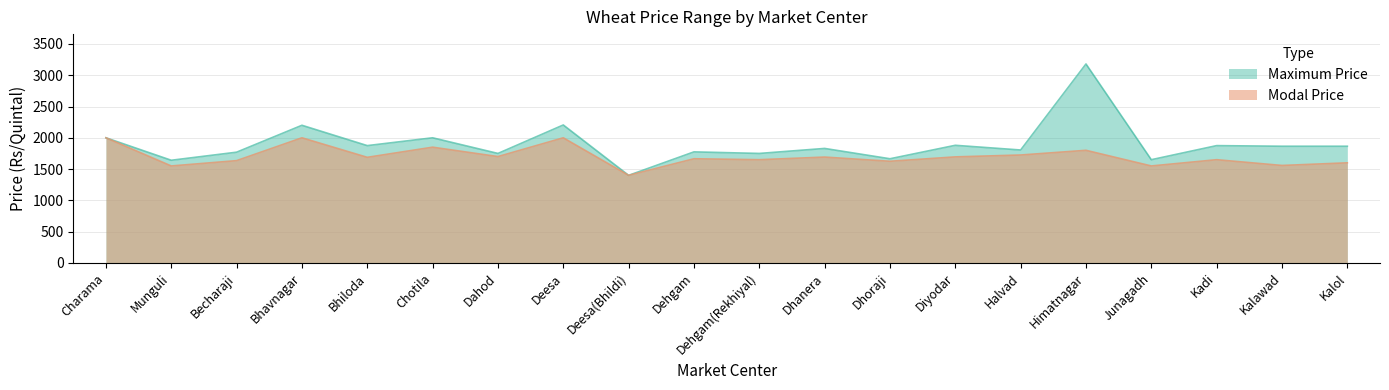

Which series changed the most between Becharaji and Deesa?

Maximum Price